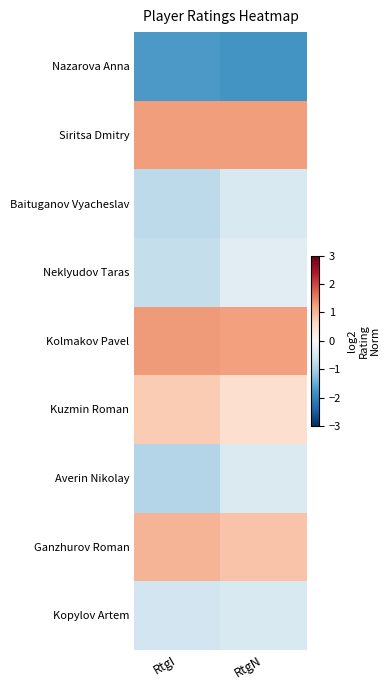

What is the minimum value shown in the chart?

-1.8